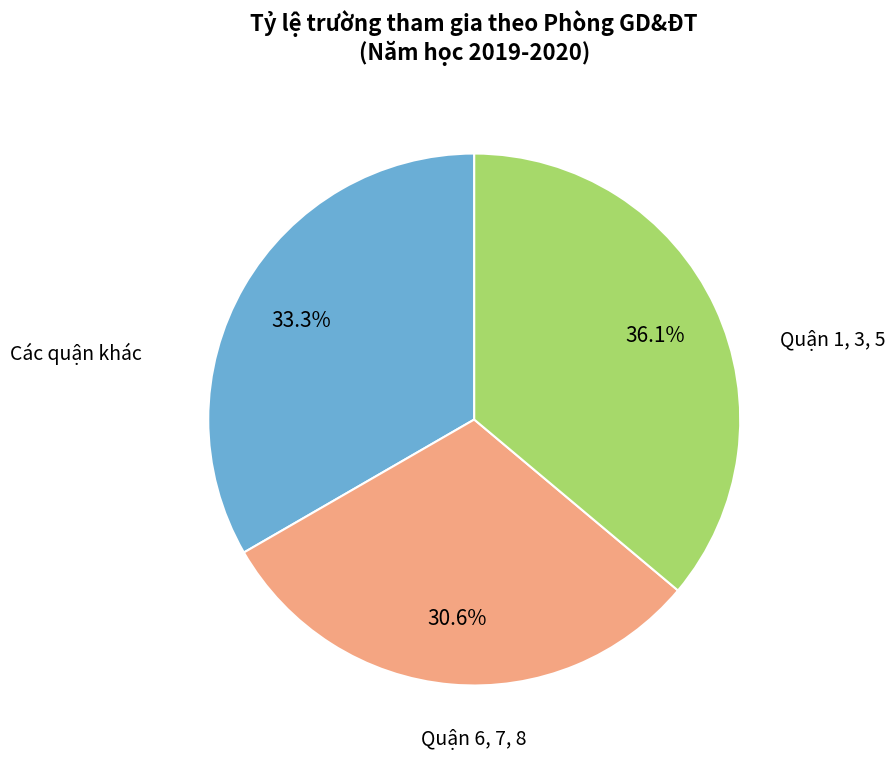

Does any single category account for the majority?

No